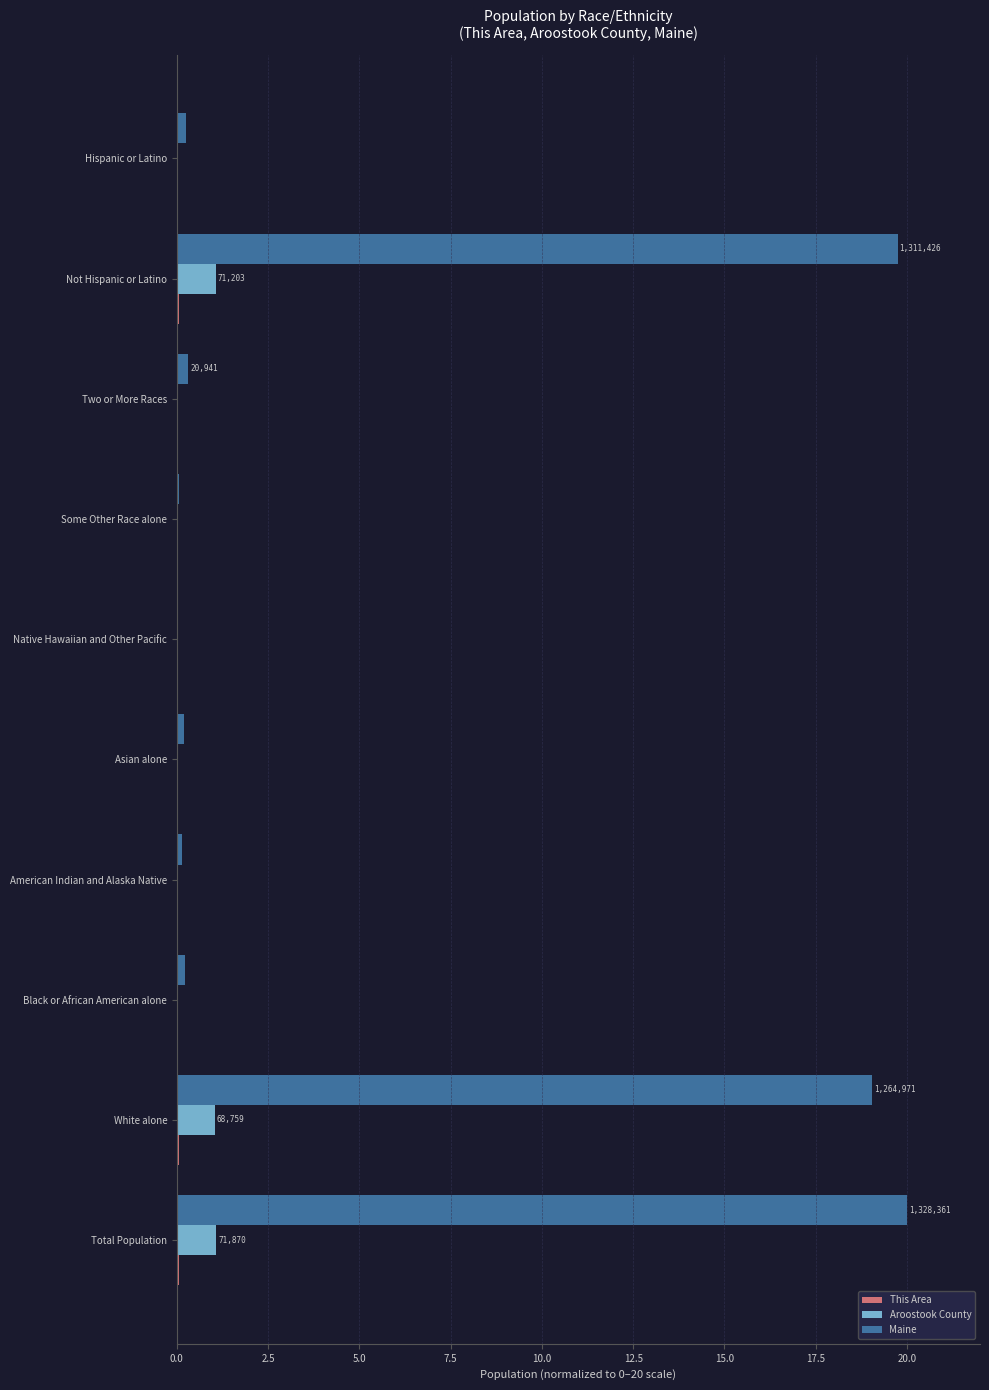

Which series changed the most between Total Population and Some Other Race alone?

Maine